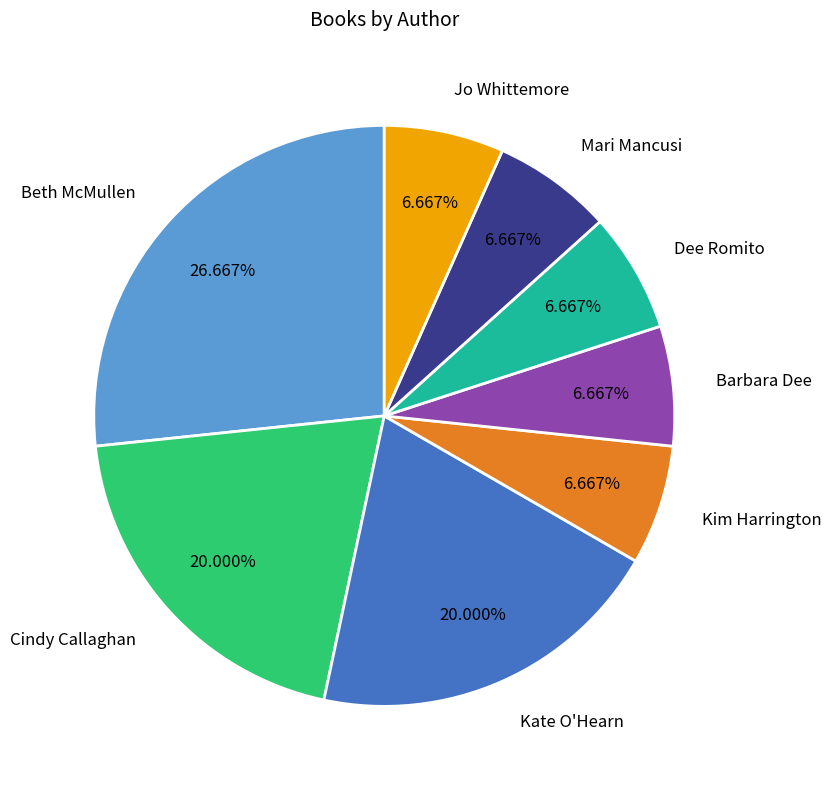

Which has a higher value, Beth McMullen or Kim Harrington?

Beth McMullen